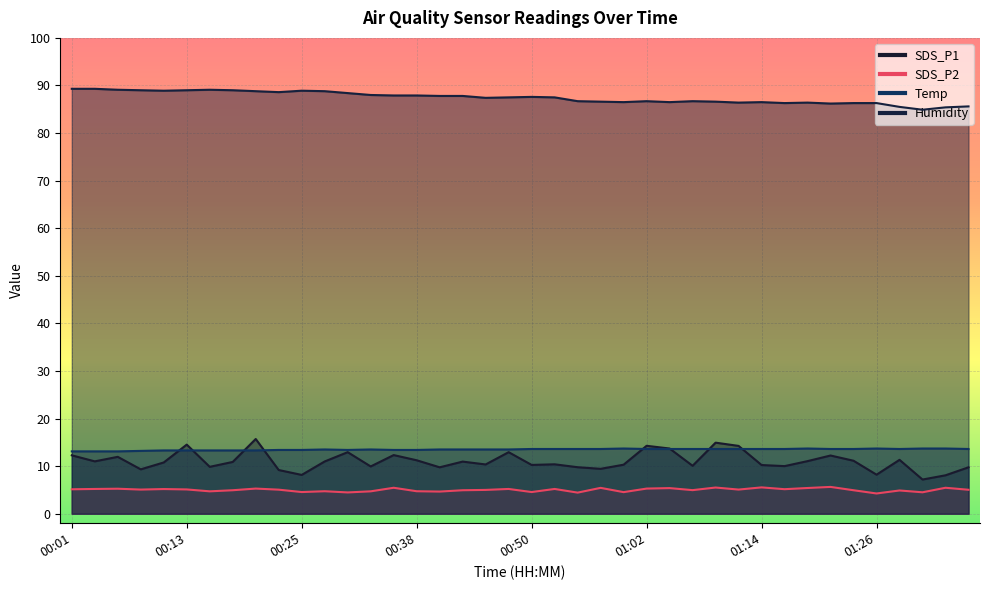

At how many categories does at least one series exceed 30?

40